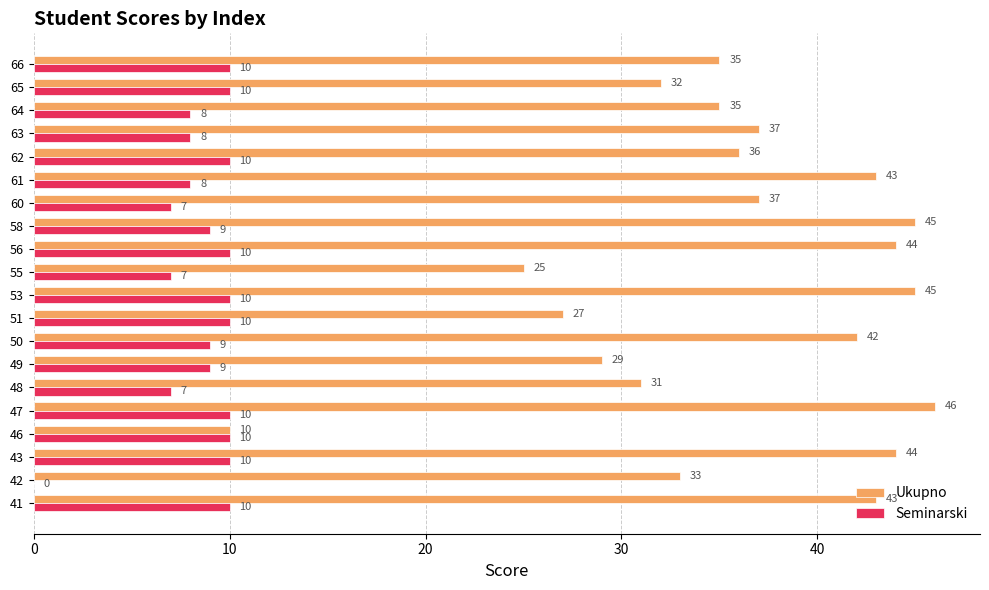

The value of Seminarski at 62 is 10. True or false?

True